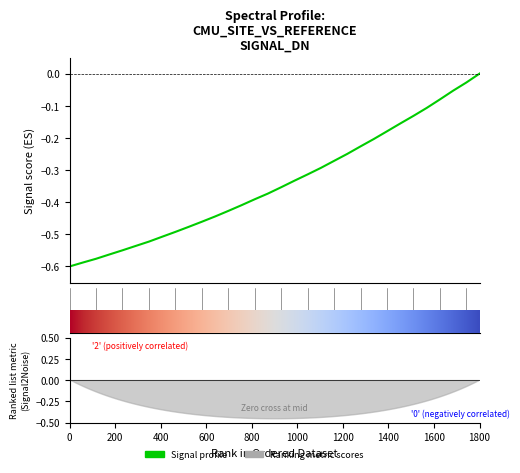

Is it true that the value at 222.263 is -0.4?

False